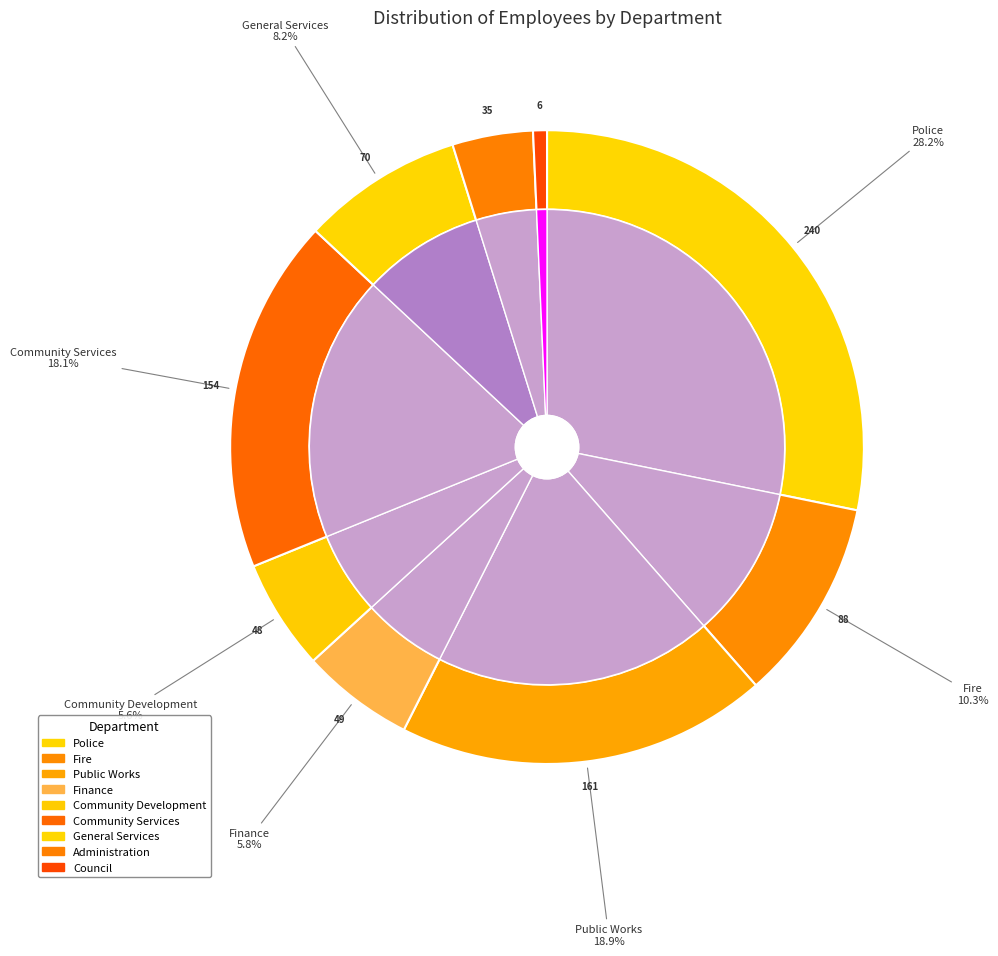

Which has a higher value, General Services or Community Services?

Community Services